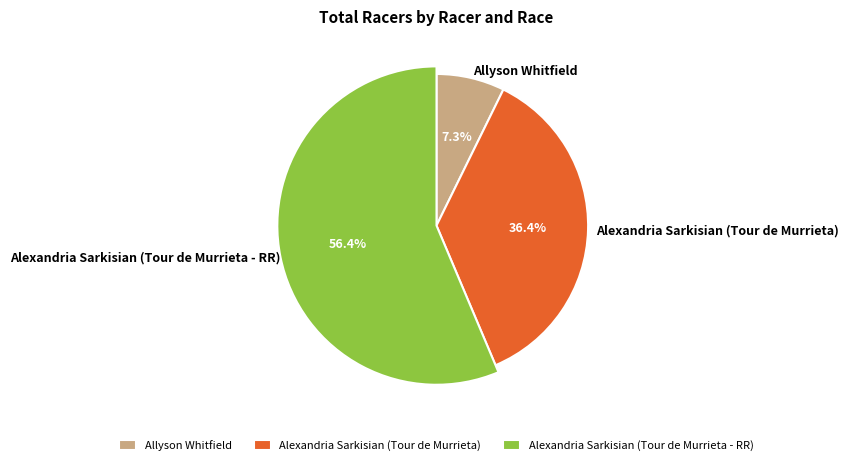

Which category accounts for the majority?

Alexandria Sarkisian (Tour de Murrieta - RR)